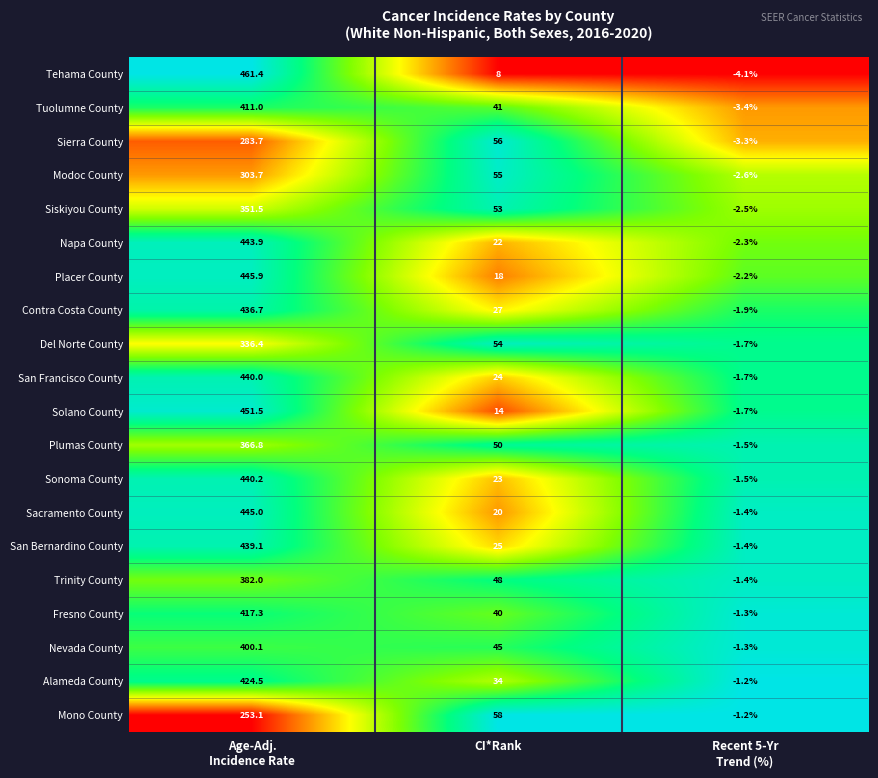

What is the maximum value shown in the chart?

461.4